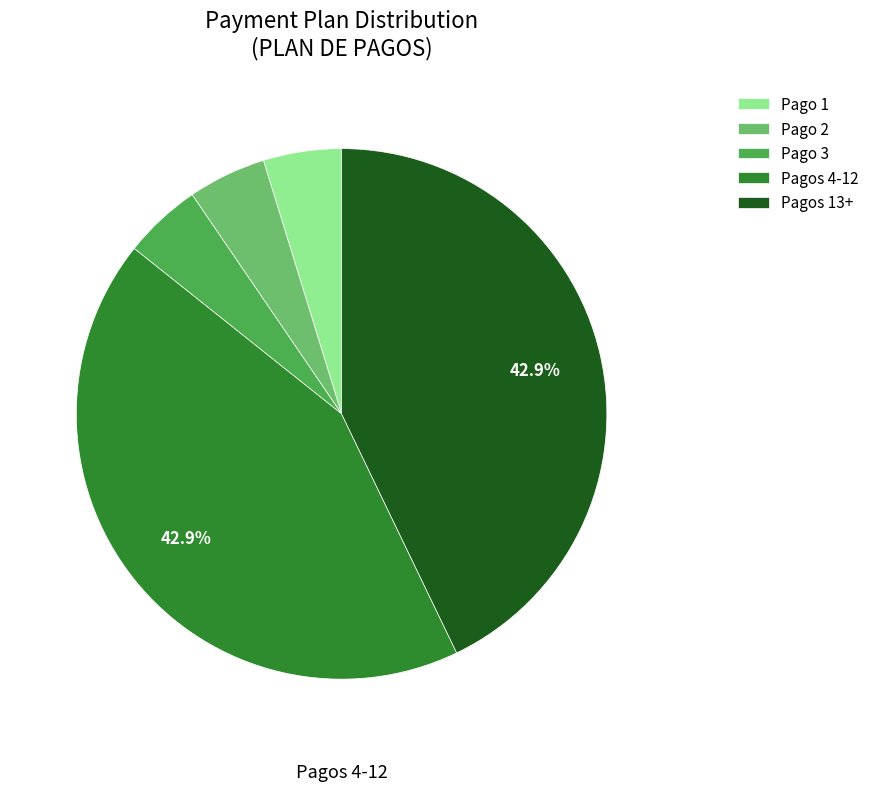

How many slices are in this pie chart?

5